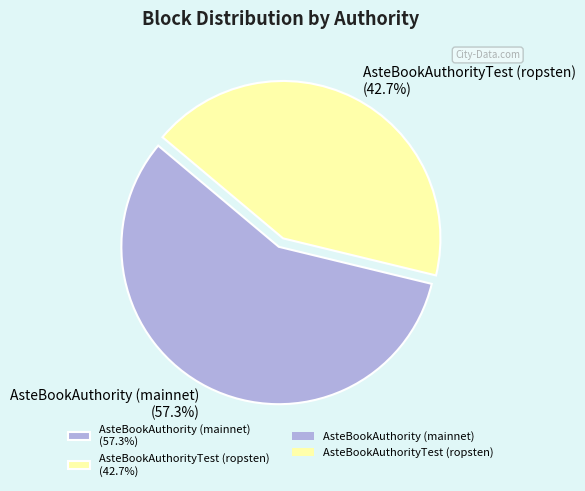

How many slices are in this pie chart?

2